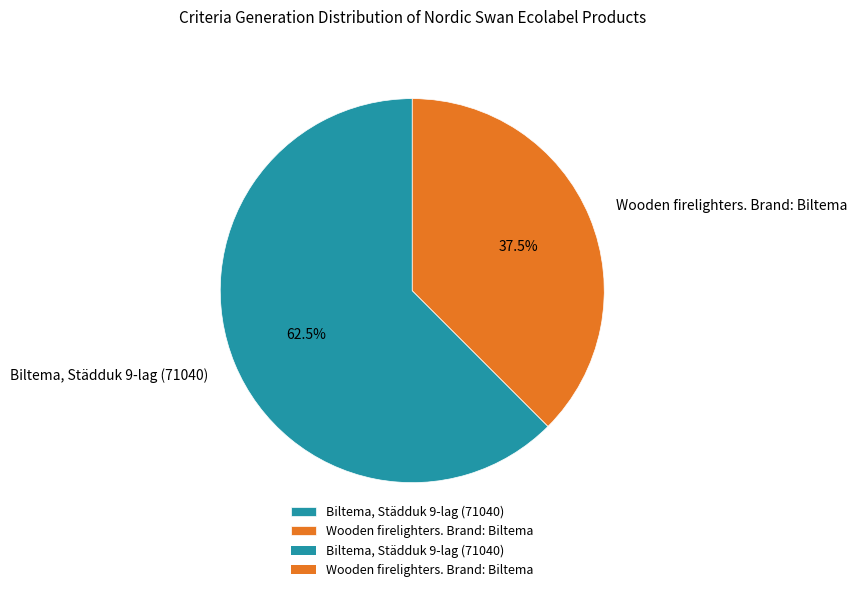

True or false: Wooden firelighters. Brand: Biltema accounts for 28% of the total.

False